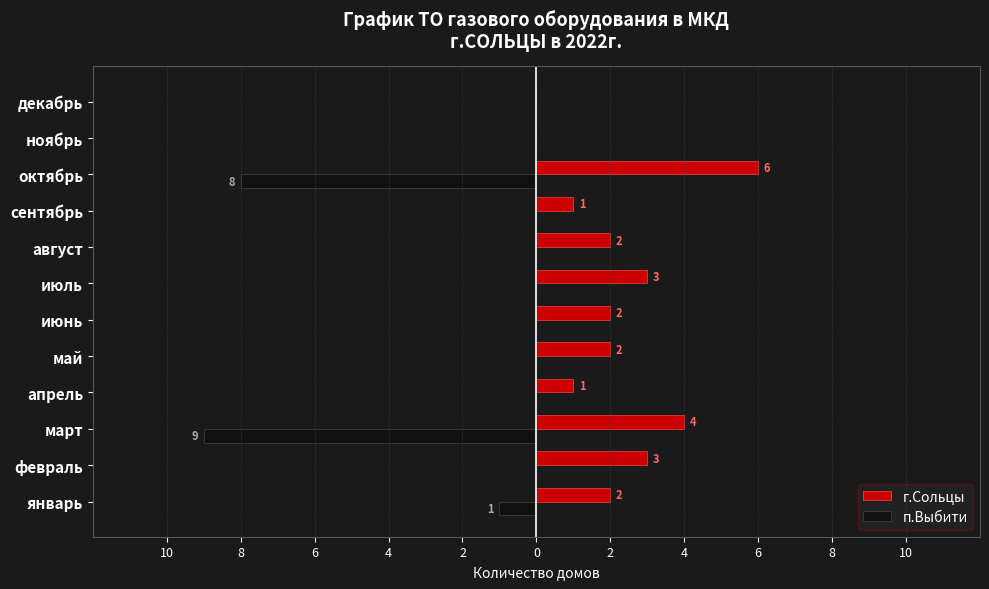

What are all the series names shown in the legend?

г.Сольцы, п.Выбити